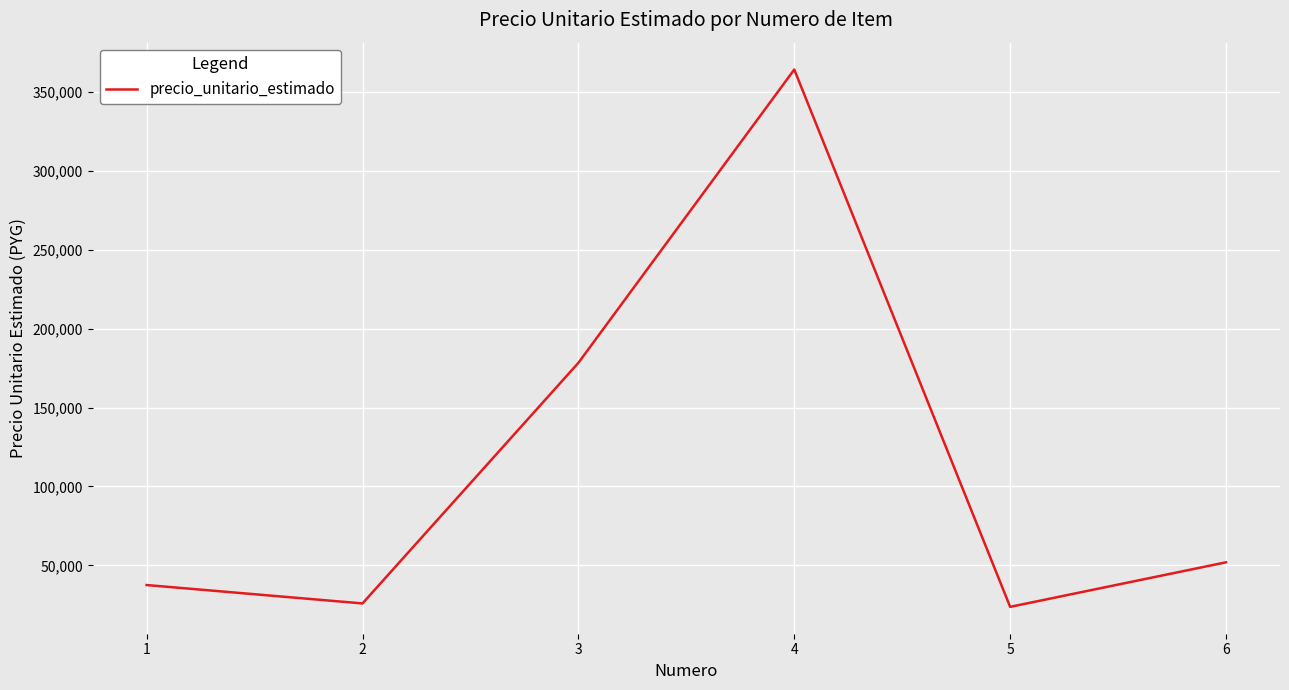

True or false: the data has more than 0 interior local peaks.

True